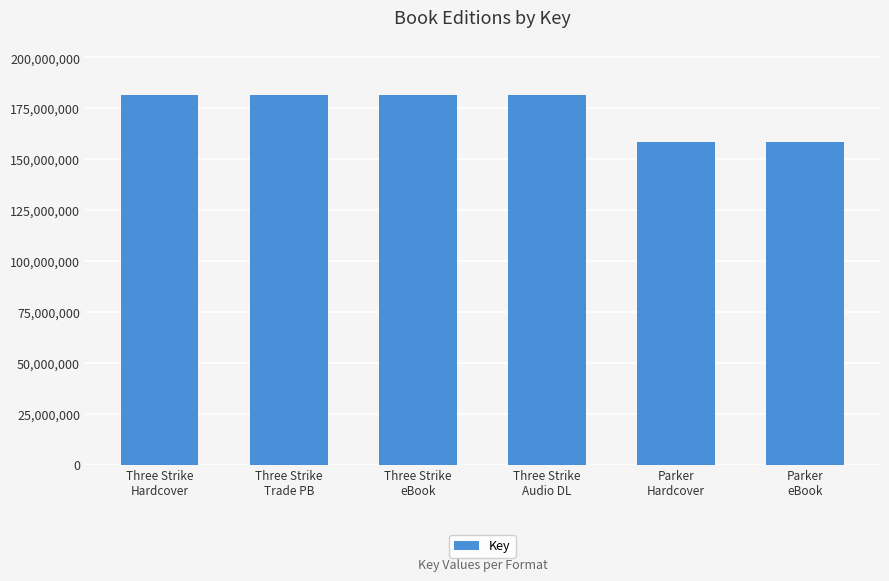

What is the average value?

173741665